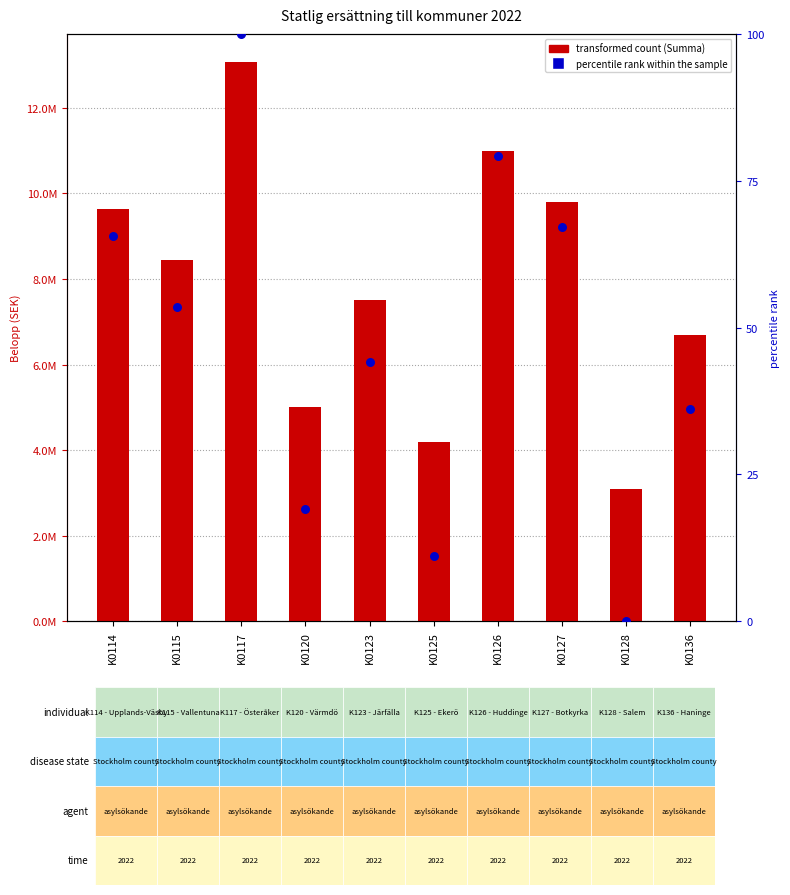

At which category is the sum across all series the highest?

K0117